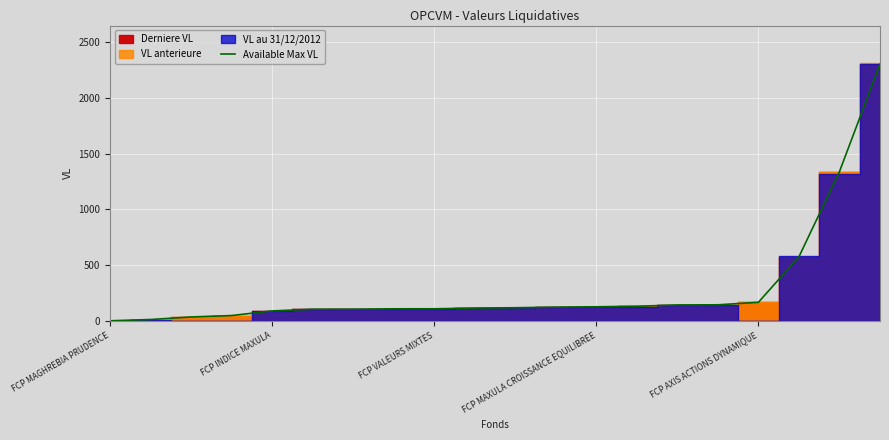

The value of Available Max VL at FCP VALEURS MIXTES is 108.9. True or false?

True